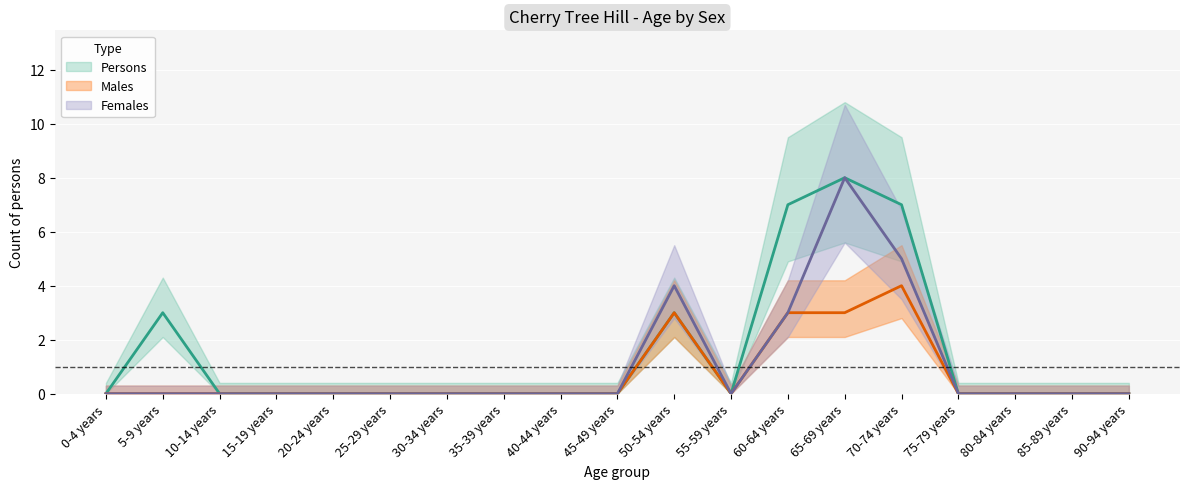

What is the difference between the maximum and minimum values in the Males series?

4